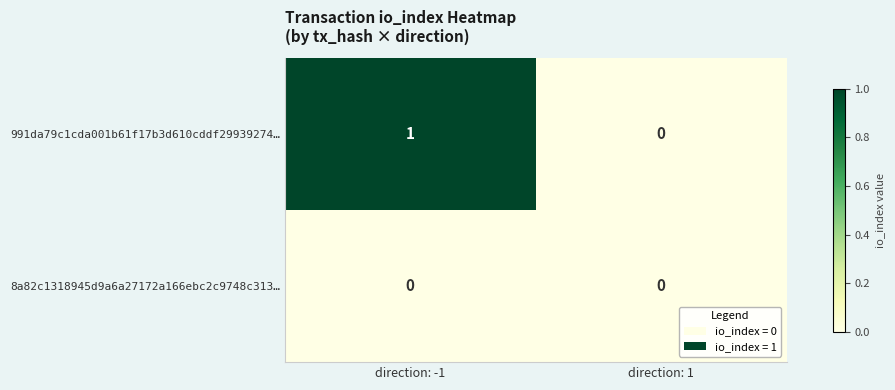

Reading right to left, what are all the values shown in this chart?

991da79c1cda001b61f17b3d610cddf29939274…: 0	1
8a82c1318945d9a6a27172a166ebc2c9748c313…: 0	0